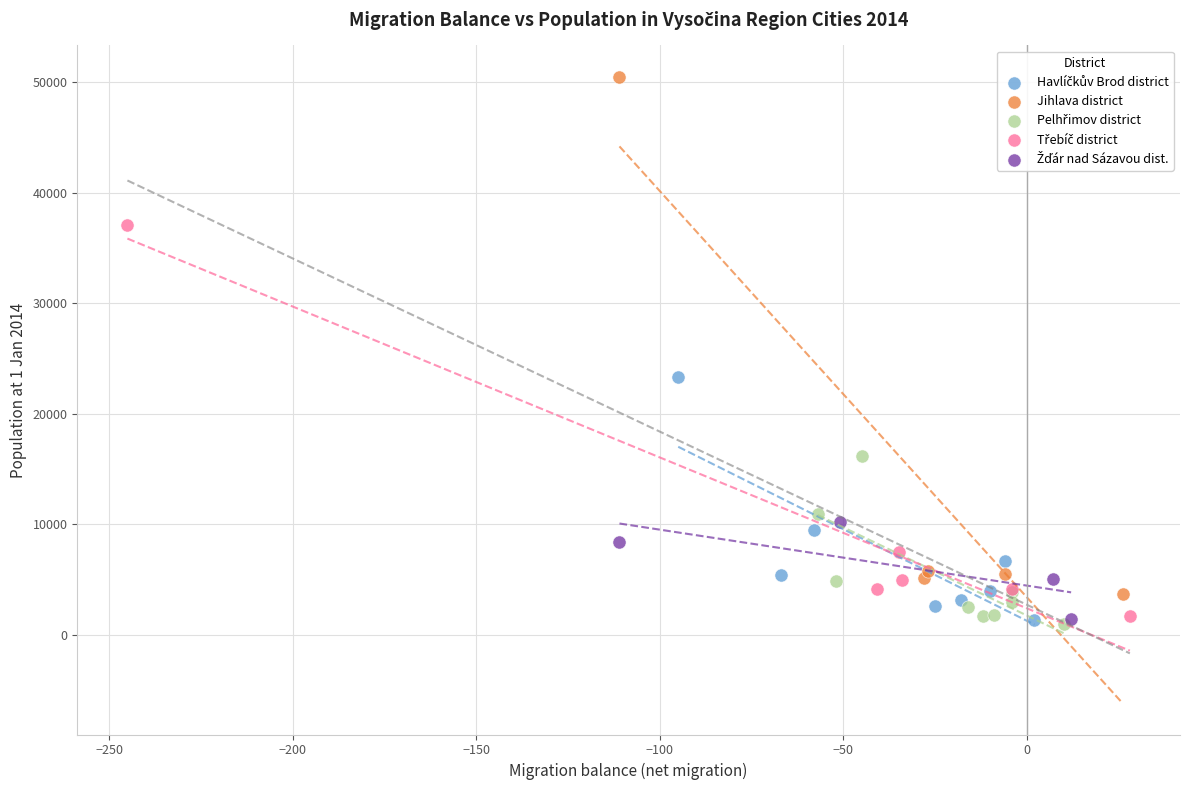

Which series has the largest Y range (max minus min)?

Jihlava district